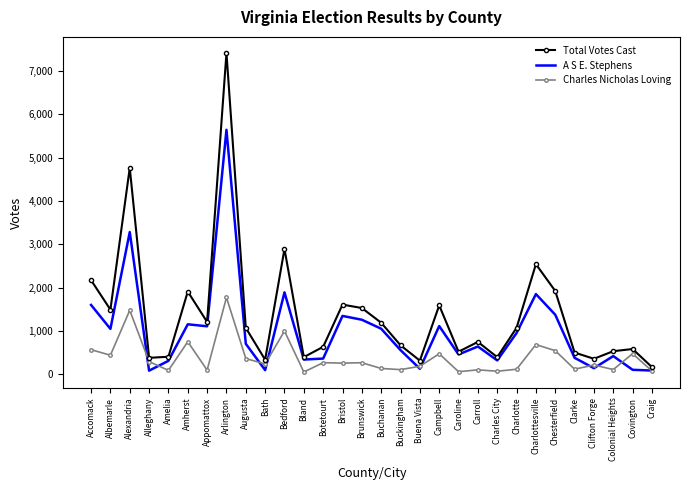

At which category does A S E. Stephens reach its first local valley?

Albemarle